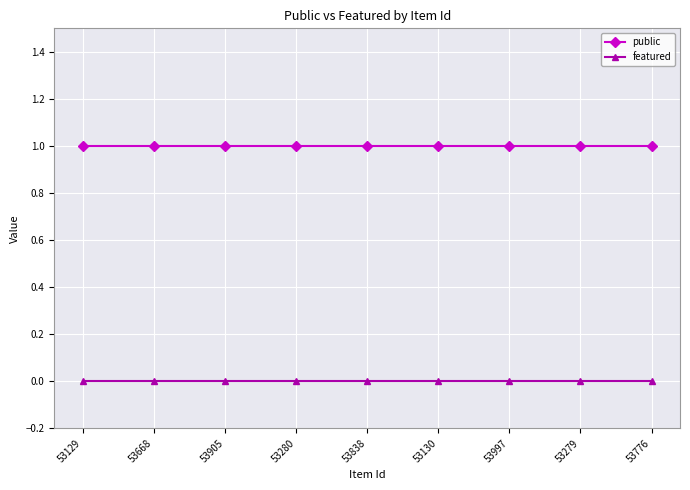

What is the total value across all series at 53279?

1